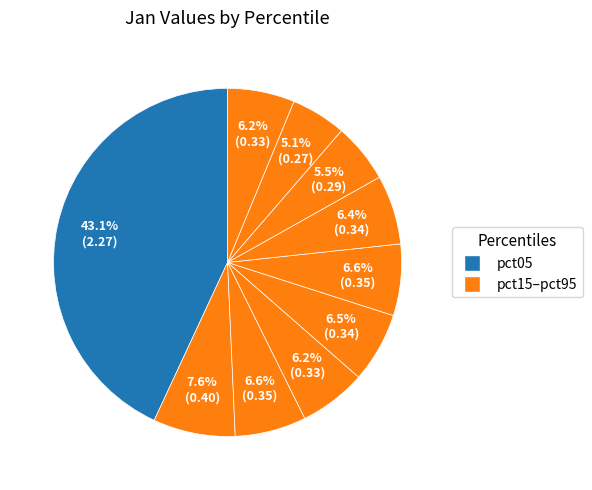

Which slice is the largest?

pct05